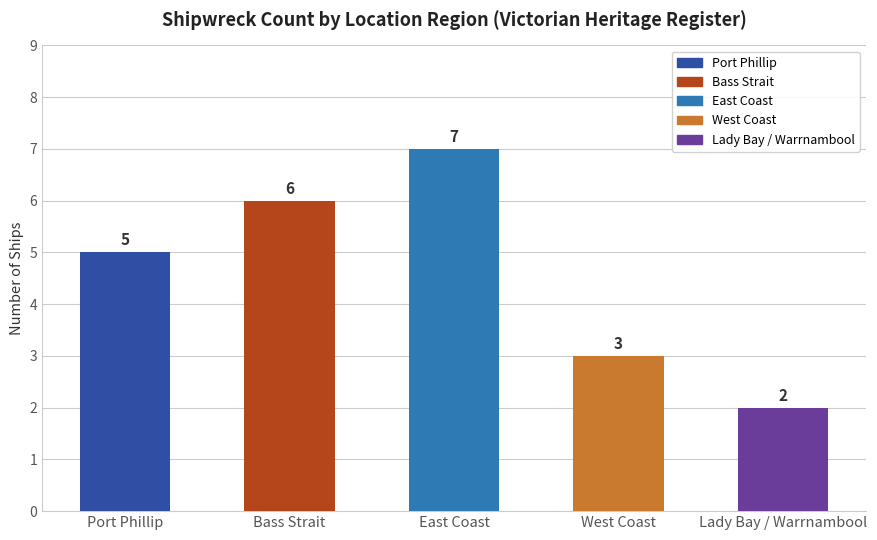

How many series are shown in this chart?

1